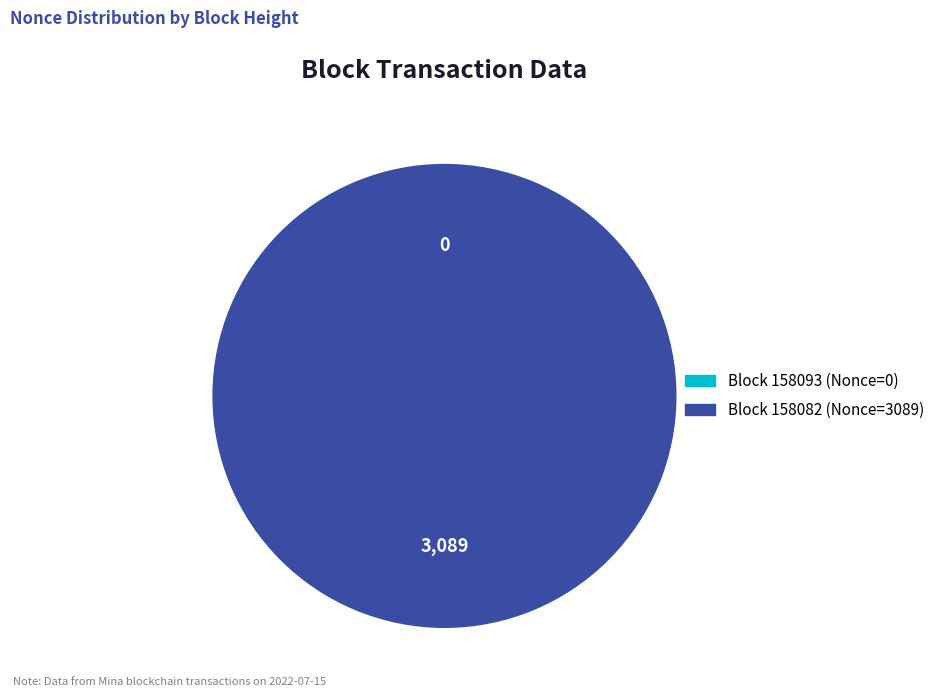

How many slices are in this pie chart?

2